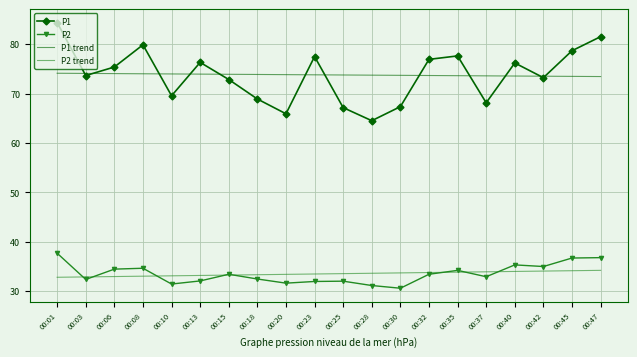

Which series has the widest spread of values?

P1